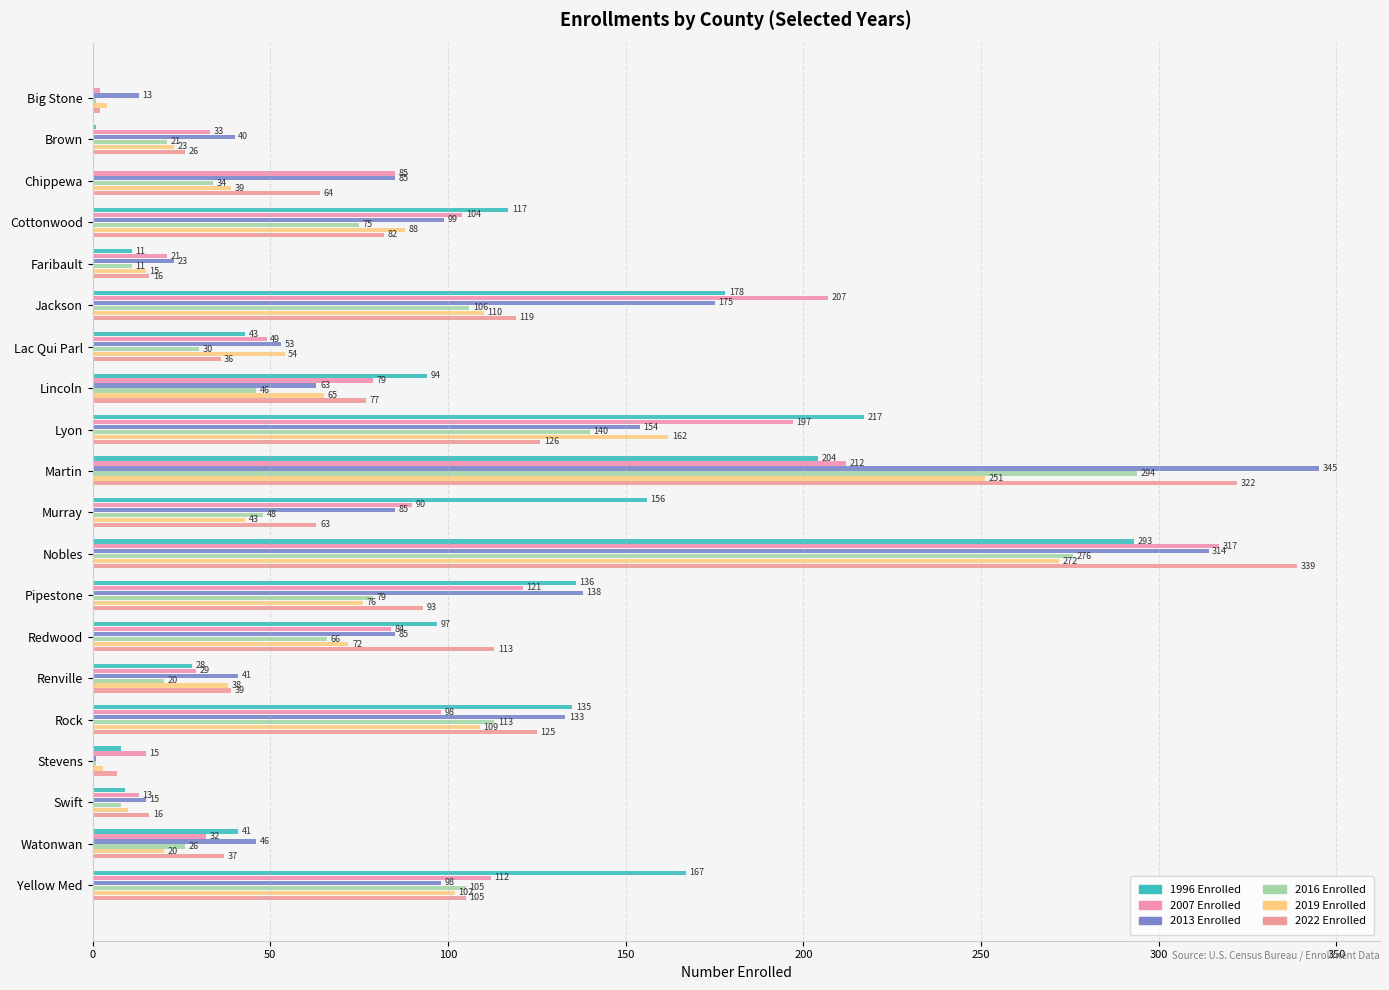

Which series has the largest range (max minus min)?

2013 Enrolled